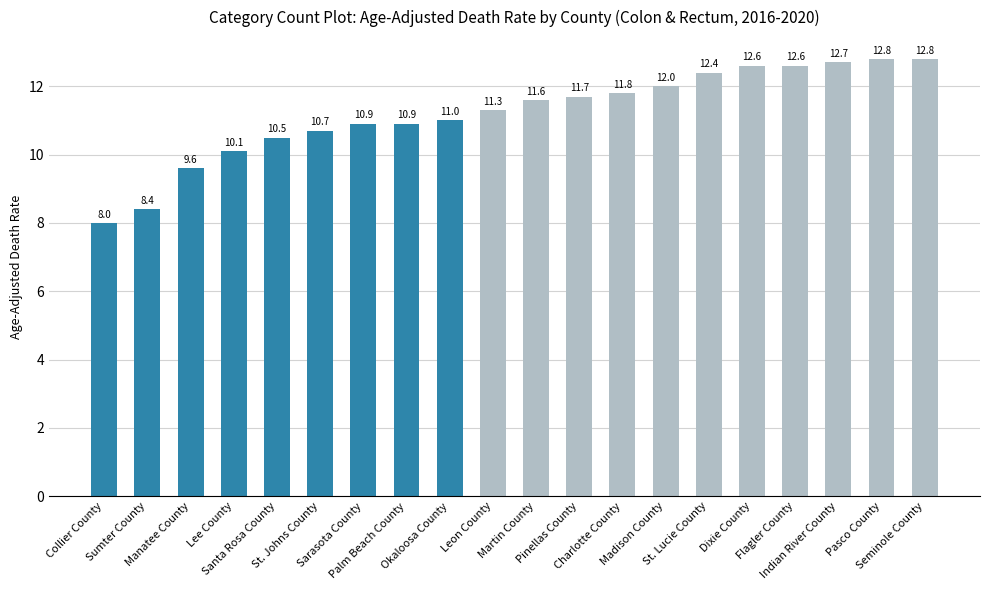

What is the maximum value shown in the chart?

12.8